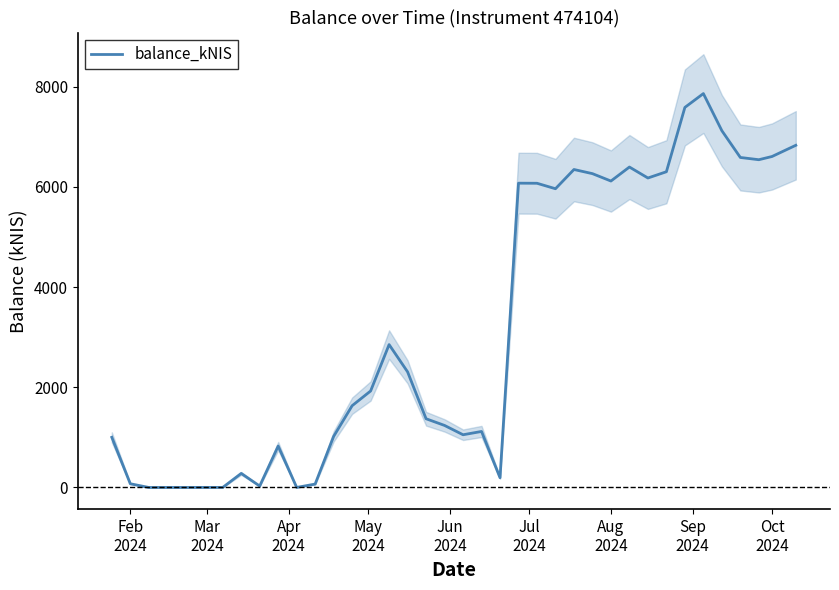

True or false: there are more than 1 points higher than both neighbors.

True